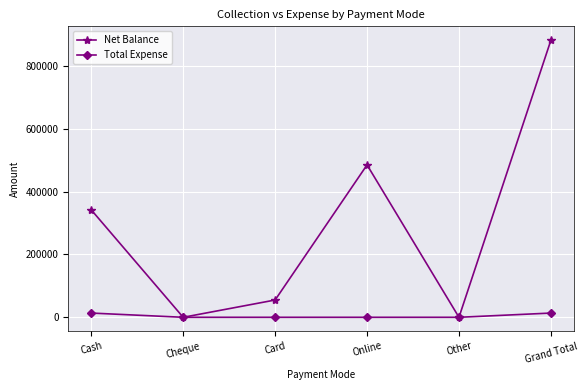

What is the spread (max minus min) of values at Online?

484800